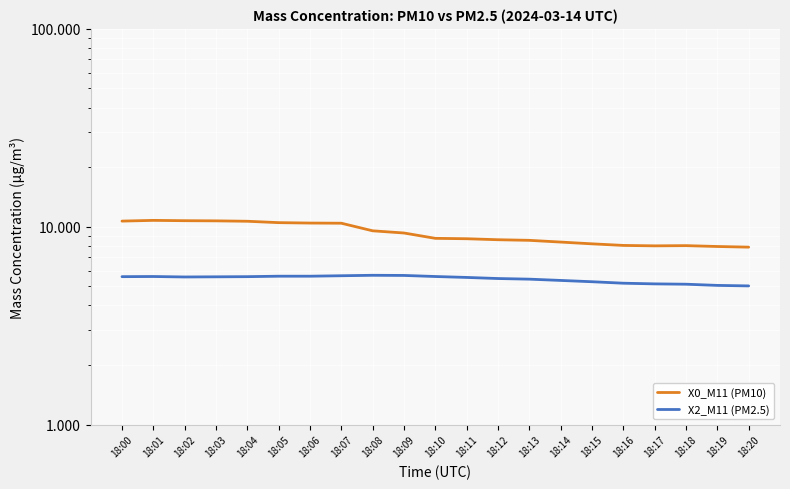

Is this an area chart (filled region under the line)?

No